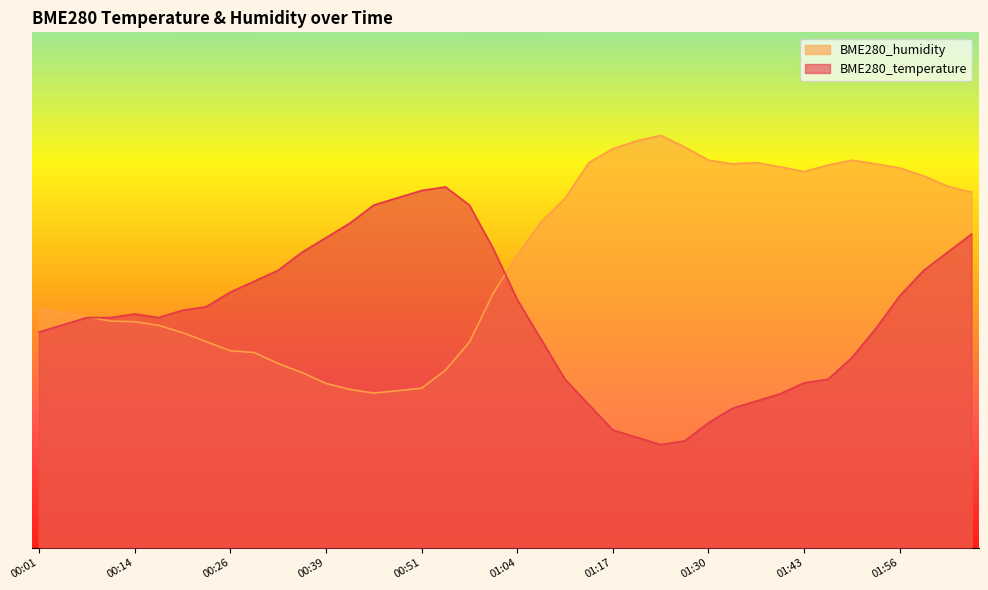

Is it true that BME280_humidity equals 44.8 at 00:08?

True